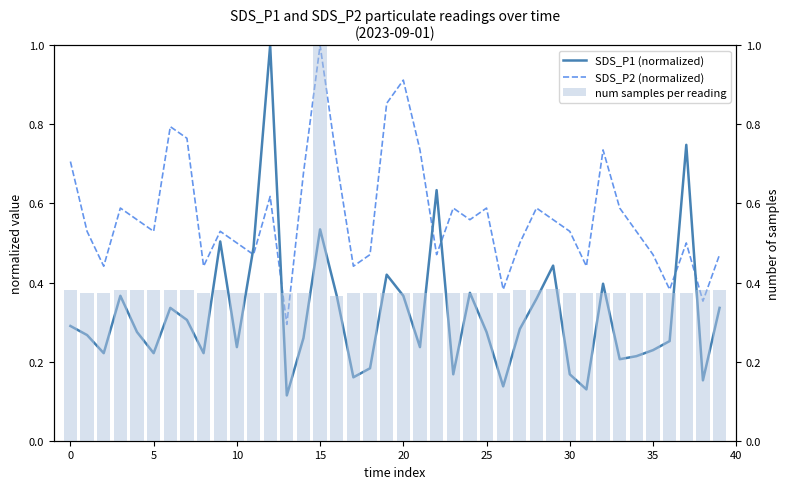

At how many categories does at least one series exceed 0?

40